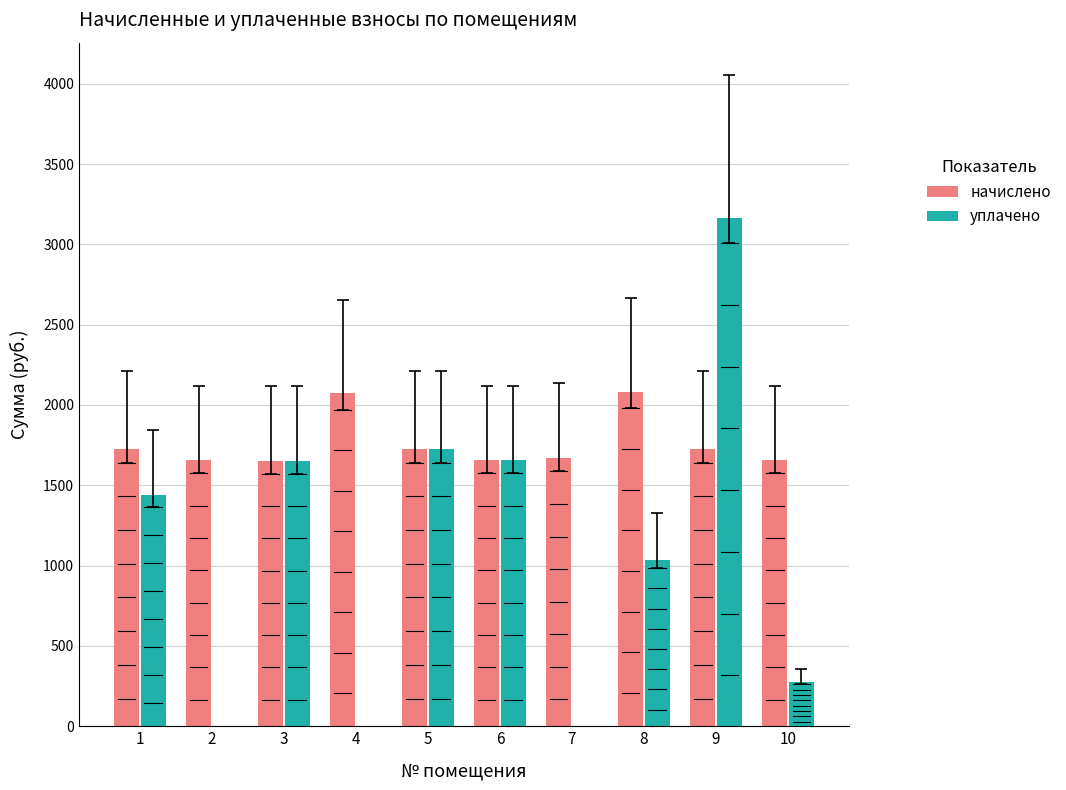

What is the highest value of the начислено series?

2083.2